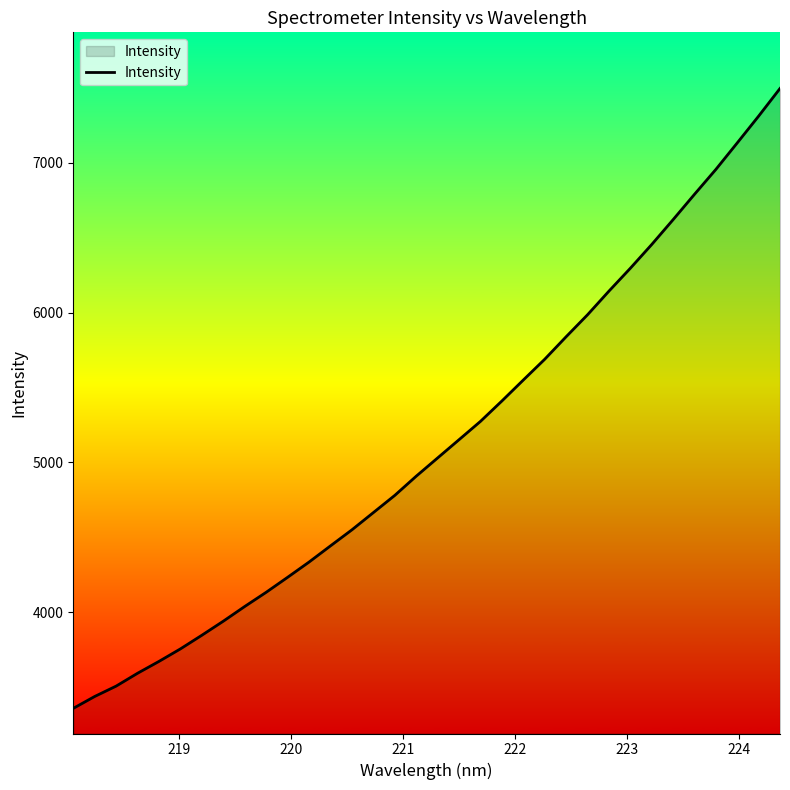

What is the difference between the maximum and minimum values?

4138.8